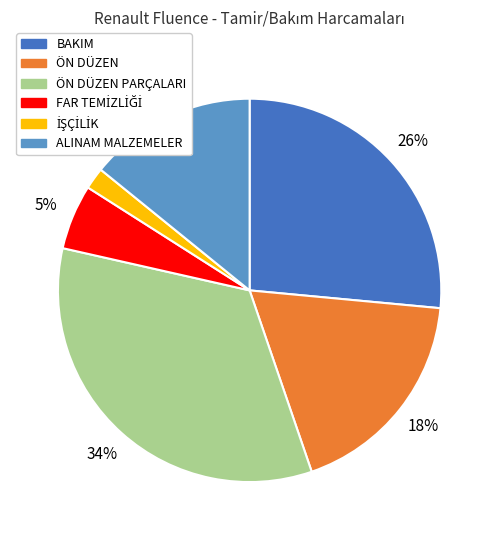

Which slice is the largest?

ÖN DÜZEN PARÇALARI